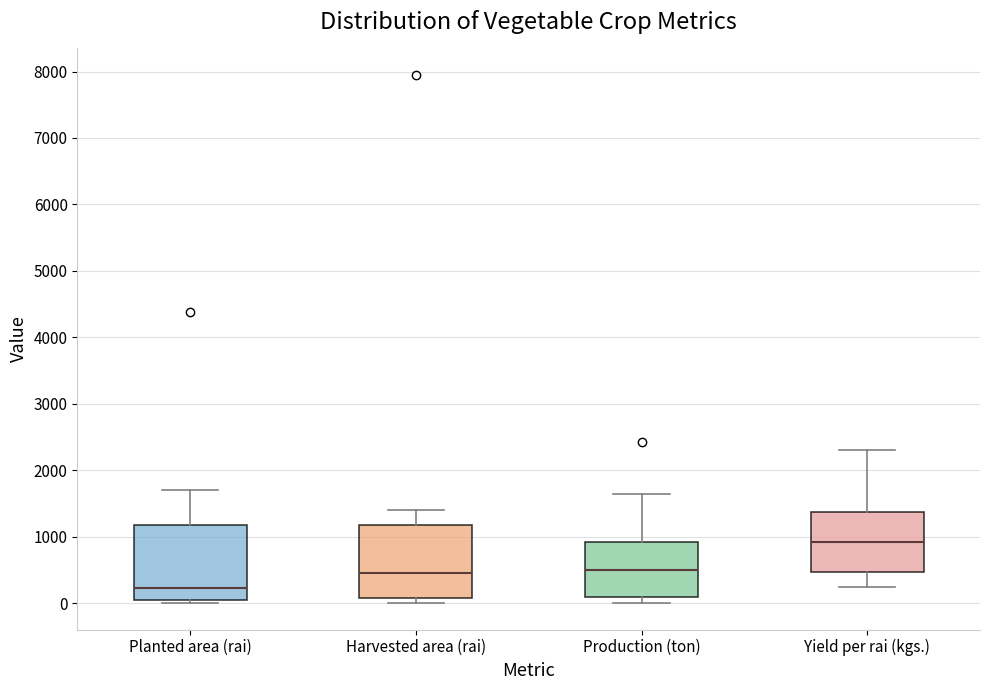

Reading left to right, transcribe this box plot: for each box, give where its median line is, the range the box spans, and where its two whiskers end, as read against the y-axis. The values are not printed on the chart, so give them approximately, as read against the axis.

Planted area (rai): median 200, box 0 to 1200, whiskers 0 (just below the box's lower edge) to 1700
Harvested area (rai): median 500, box 100 to 1200, whiskers 0 to 1400
Production (ton): median 500, box 100 to 900, whiskers 0 to 1600
Yield per rai (kgs.): median 900, box 500 to 1400, whiskers 300 to 2300